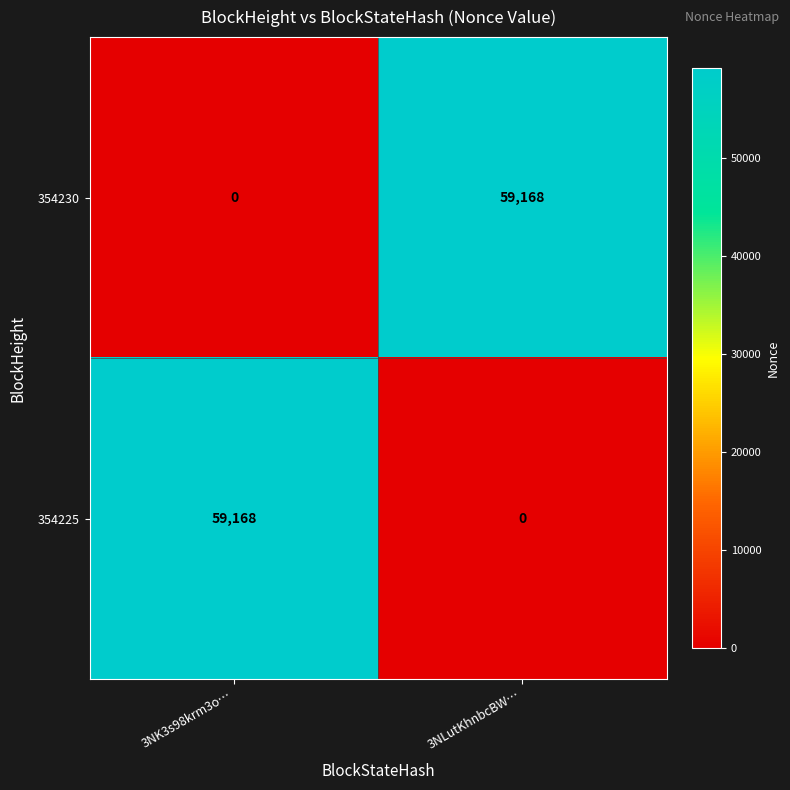

Reading left to right, what are all the values shown in this chart?

354230: 3NK3s98krm3o…=0	3NLutKhnbcBW…=59168
354225: 3NK3s98krm3o…=59168	3NLutKhnbcBW…=0